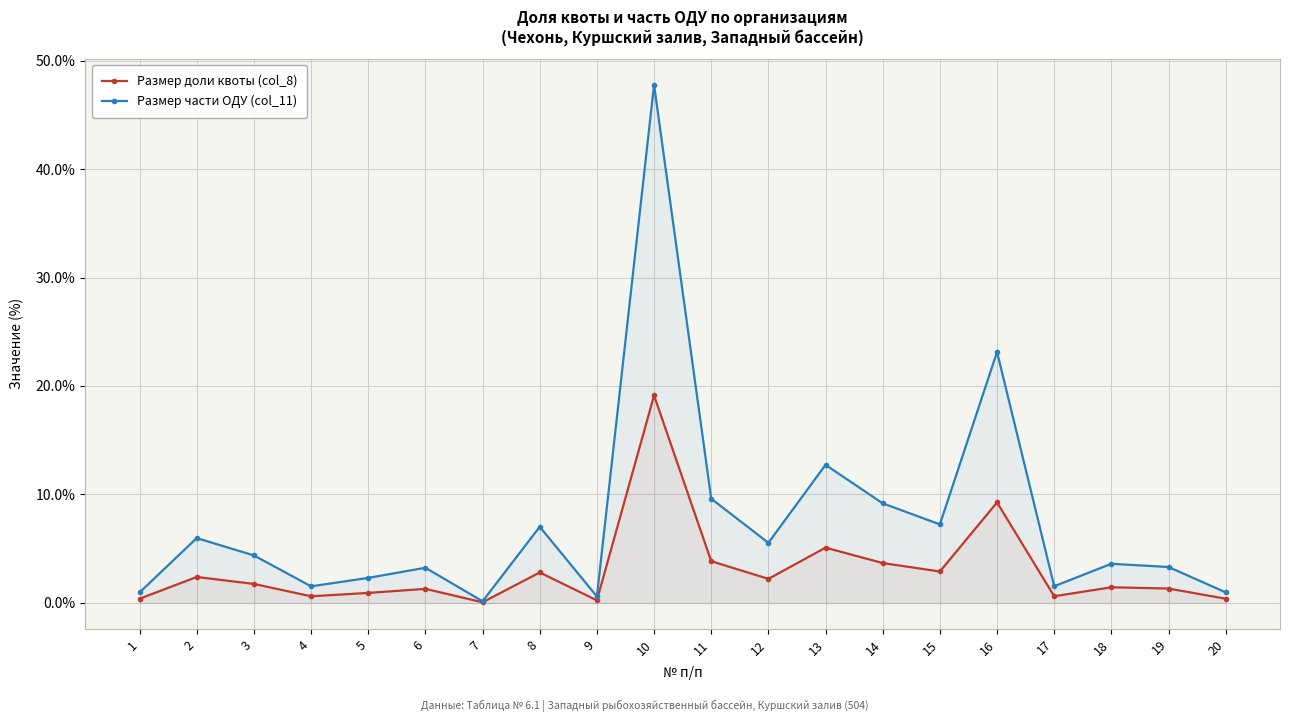

Rank the categories by Размер части ОДУ (col_11) value from lowest to highest.

7, 9, 1, 20, 4, 17, 5, 6, 19, 18, 3, 12, 2, 8, 15, 14, 11, 13, 16, 10